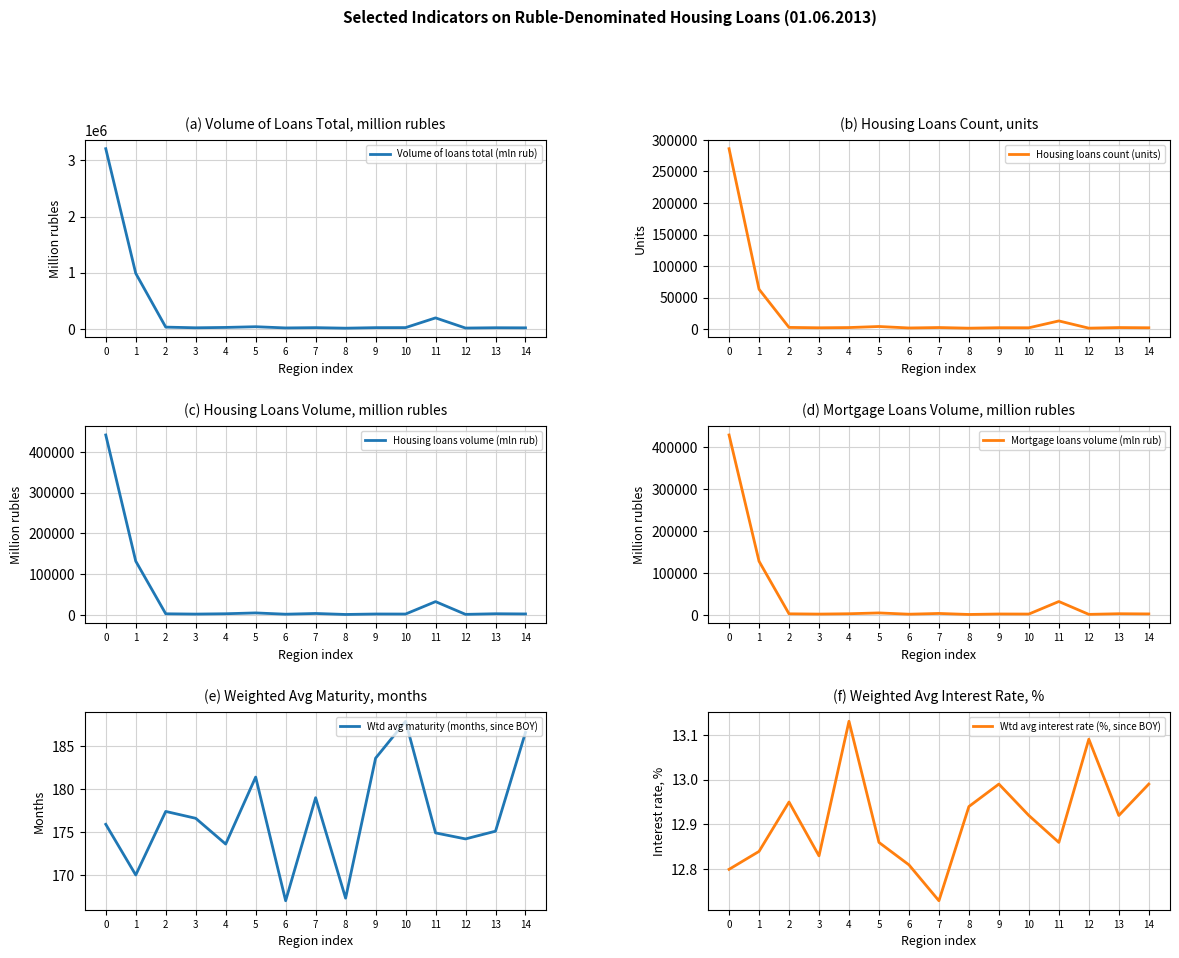

Reading left to right, extract all data points from this chart.

Volume of loans total (mln rub): 0=3208859.0	1=987601.0	2=29326.0	3=17292.0	4=23713.0	5=36429.0	6=14673.0	7=19798.0	8=10263.0	9=19853.0	10=20505.0	11=193651.0	12=12590.0	13=18158.0	14=16457.0
Housing loans count (units): 0=286170.0	1=63154.0	2=2599.0	3=2012.0	4=2376.0	5=4059.0	6=1715.0	7=2403.0	8=1380.0	9=2137.0	10=2014.0	11=12901.0	12=1430.0	13=2361.0	14=2031.0
Housing loans volume (mln rub): 0=441424.0	1=132132.0	2=3077.0	3=2356.0	4=3202.0	5=5218.0	6=2070.0	7=3861.0	8=1434.0	9=2585.0	10=2462.0	11=32929.0	12=1673.0	13=3205.0	14=2722.0
Mortgage loans volume (mln rub): 0=429229.0	1=128206.0	2=2968.0	3=2306.0	4=3129.0	5=5085.0	6=2040.0	7=3832.0	8=1413.0	9=2540.0	10=2390.0	11=32279.0	12=1640.0	13=3162.0	14=2706.0
Wtd avg maturity (months, since BOY): 0=175.9	1=170.0	2=177.4	3=176.6	4=173.6	5=181.4	6=167.0	7=179.0	8=167.3	9=183.6	10=187.9	11=174.9	12=174.2	13=175.1	14=186.6
Wtd avg interest rate (%, since BOY): 0=12.8	1=12.8	2=12.9	3=12.8	4=13.1	5=12.9	6=12.8	7=12.7	8=12.9	9=13.0	10=12.9	11=12.9	12=13.1	13=12.9	14=13.0